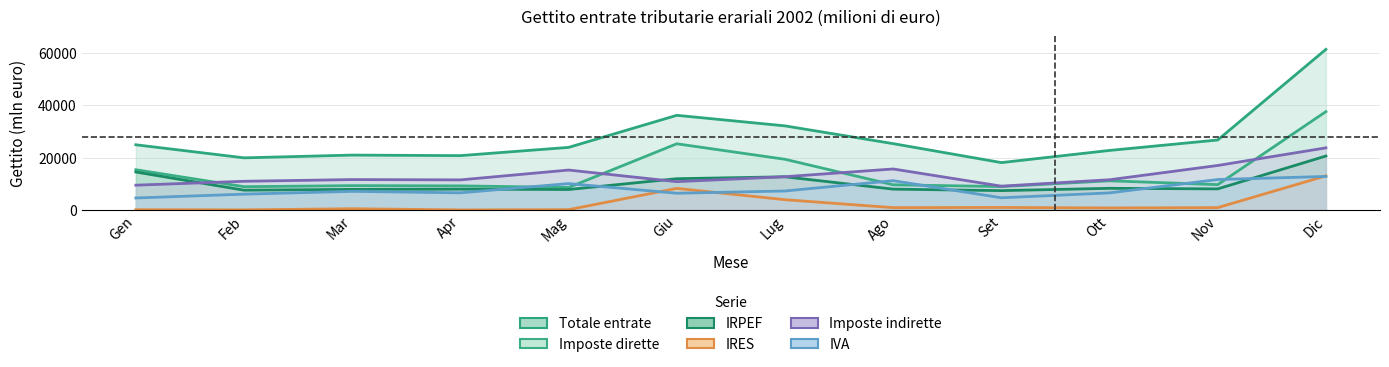

Does the chart have visible grid lines?

Yes